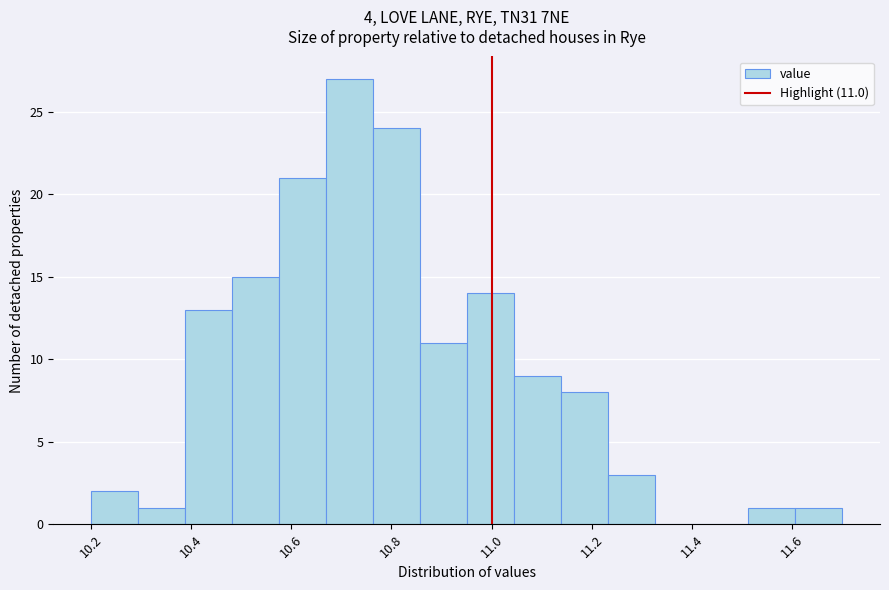

Over which range of the x-axis is the bar tallest?

10.66 to 10.76